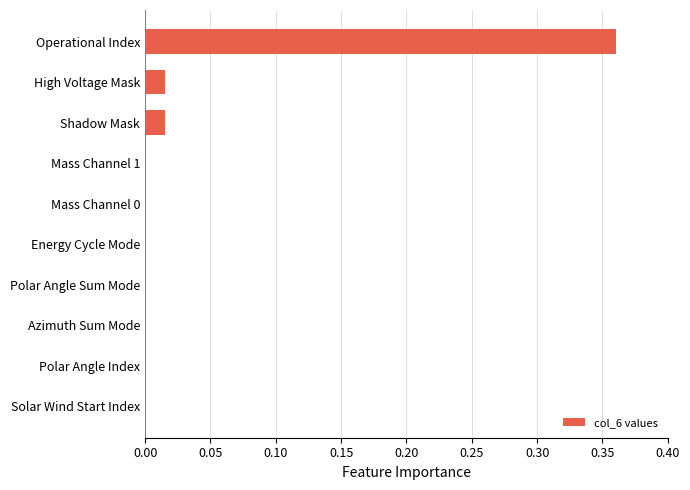

The value at Solar Wind Start Index is 0.0. True or false?

True